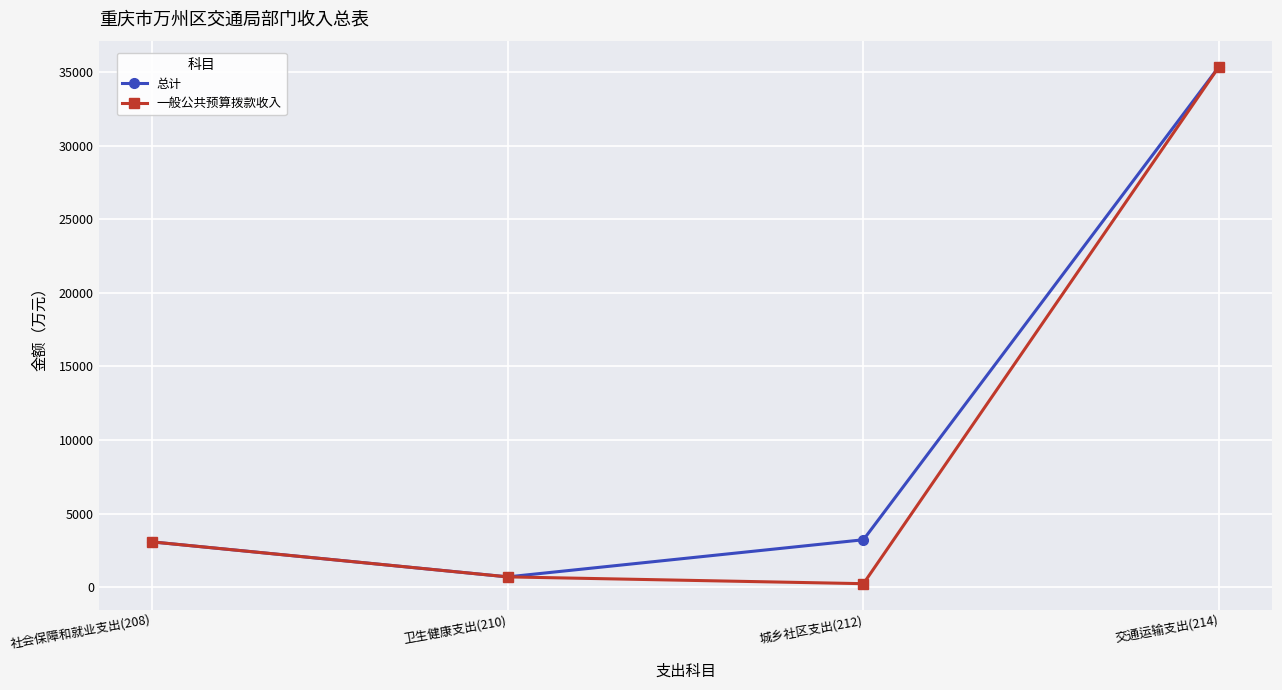

The value of 总计 at 交通运输支出(214) is 47309.2. True or false?

False